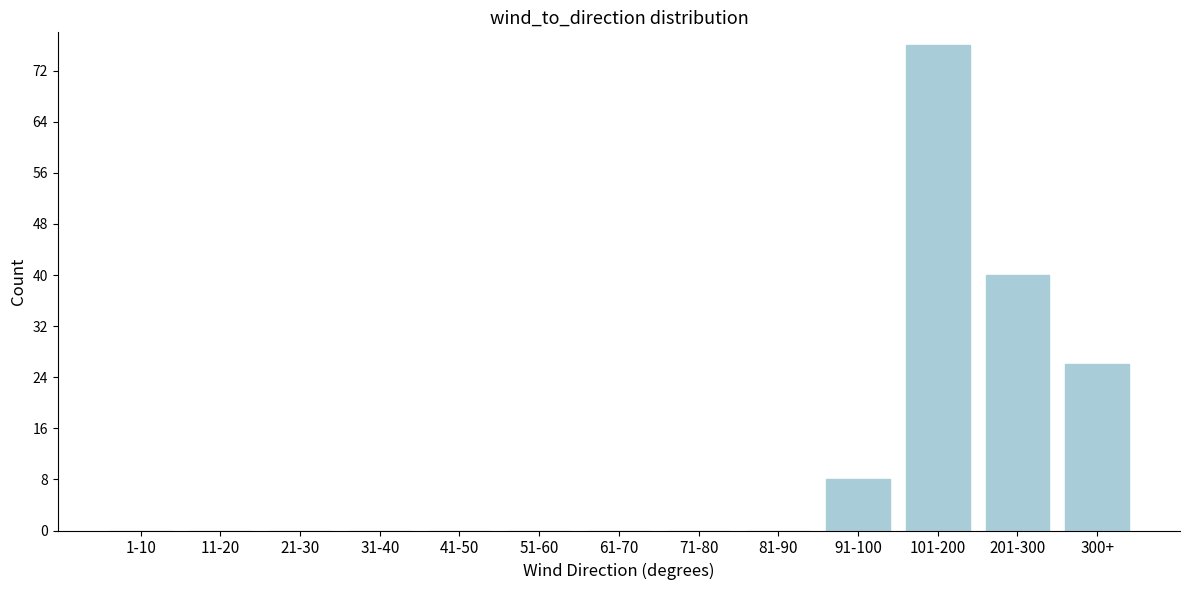

Reading left to right, what are all the values shown in this chart?

1-10=0	11-20=0	21-30=0	31-40=0	41-50=0	51-60=0	61-70=0	71-80=0	81-90=0	91-100=8	101-200=76	201-300=40	300+=26